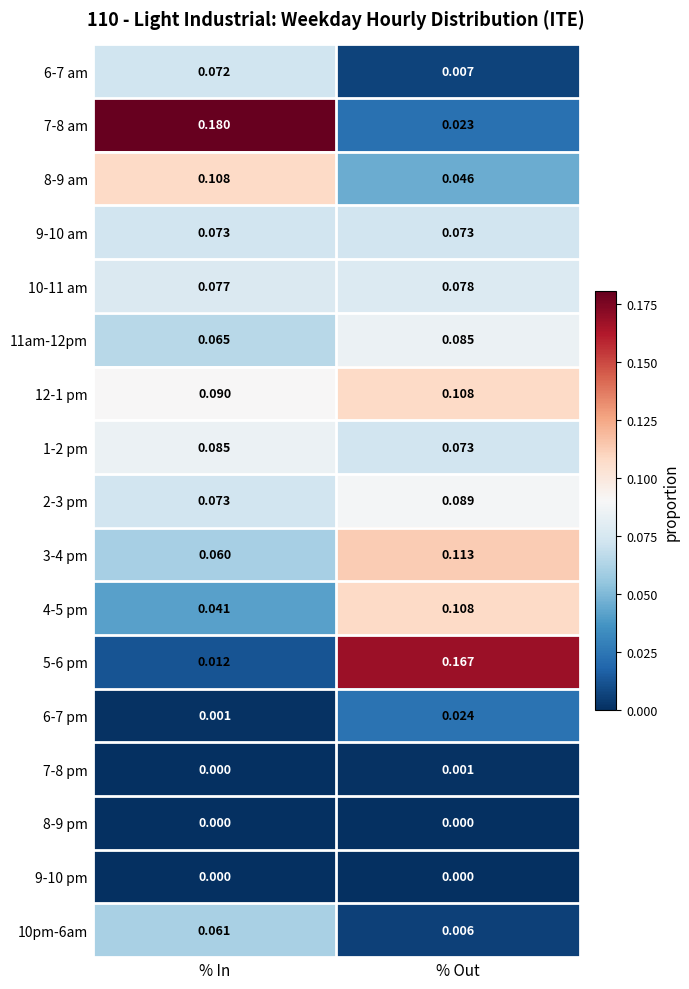

Rank the categories by 5-6 pm value from highest to lowest.

% Out, % In